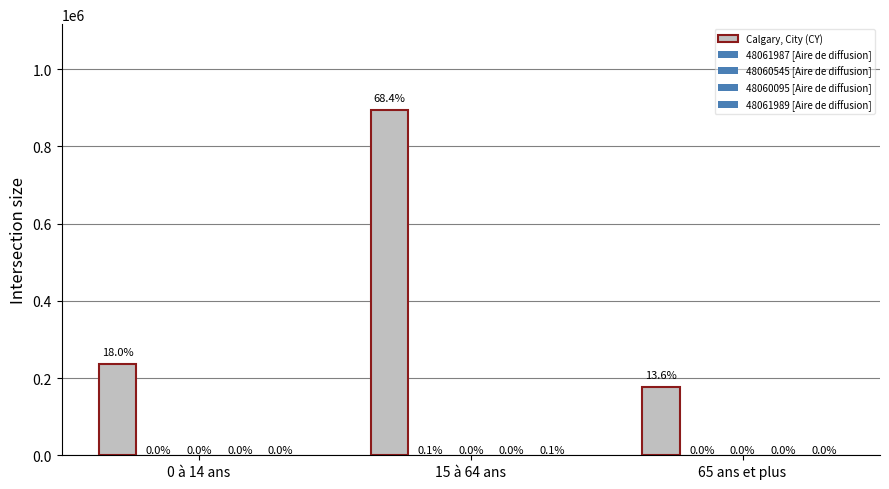

What is the lowest value of the 48060545 [Aire de diffusion] series?

60